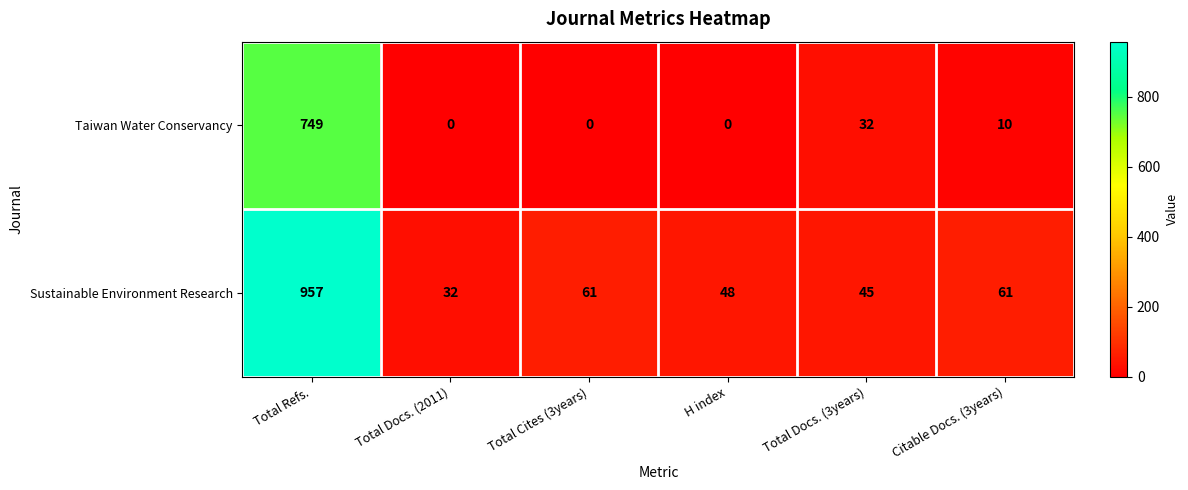

Reading left to right, list all the values displayed in this chart.

Taiwan Water Conservancy: Total Refs.=749	Total Docs. (2011)=0	Total Cites (3years)=0	H index=0	Total Docs. (3years)=32	Citable Docs. (3years)=10
Sustainable Environment Research: Total Refs.=957	Total Docs. (2011)=32	Total Cites (3years)=61	H index=48	Total Docs. (3years)=45	Citable Docs. (3years)=61